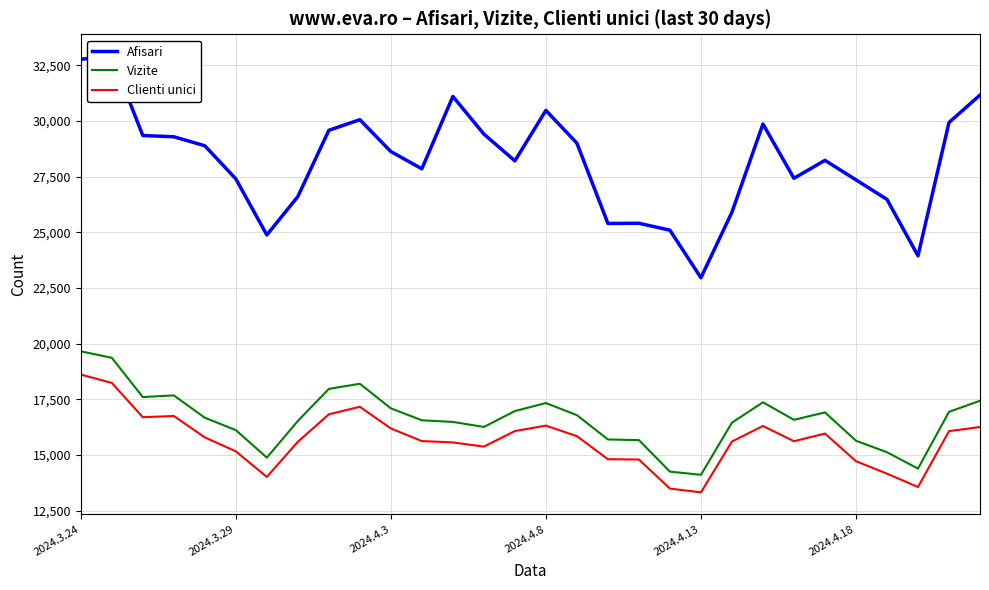

True or false: Afisari and Vizite cross at least once.

False